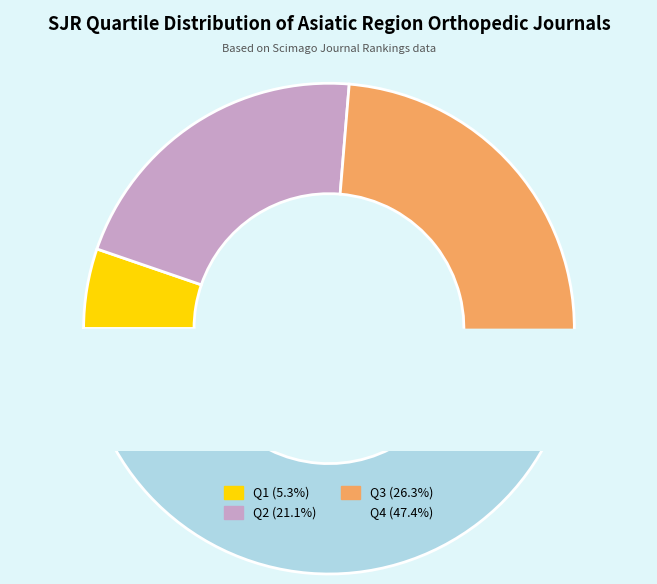

The Q4 slice represents 47% of the pie. True or false?

True